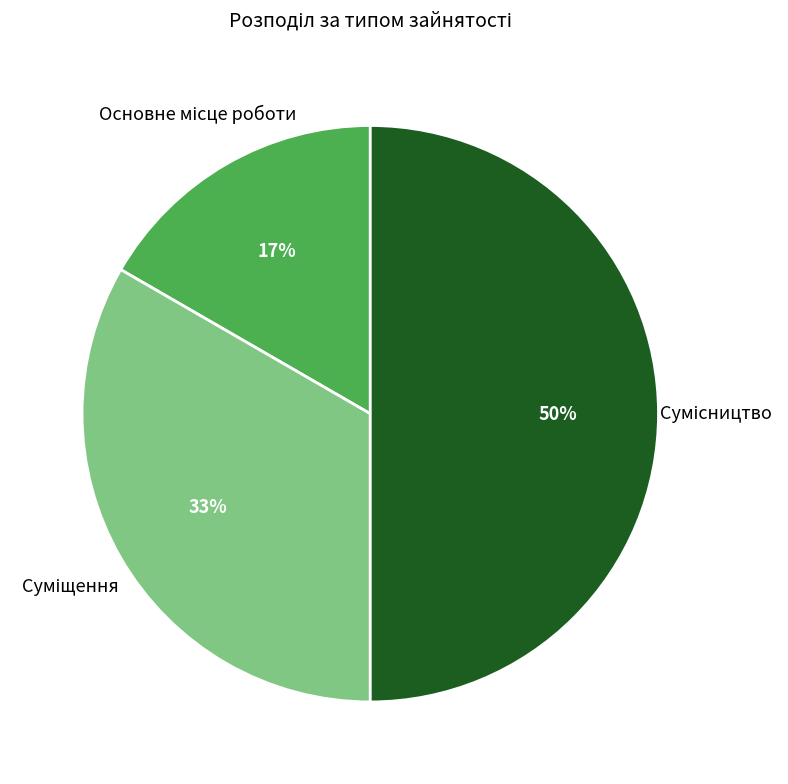

To the nearest percent, what is the average slice percentage?

33%